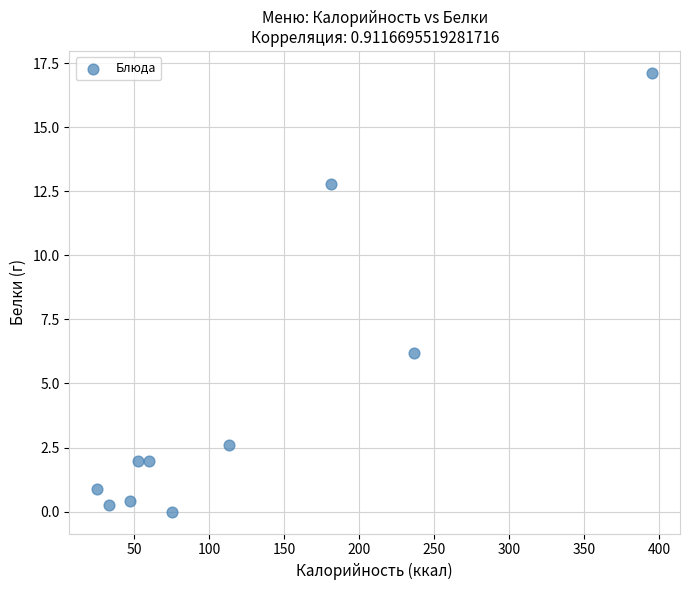

What is the average X value?

121.9